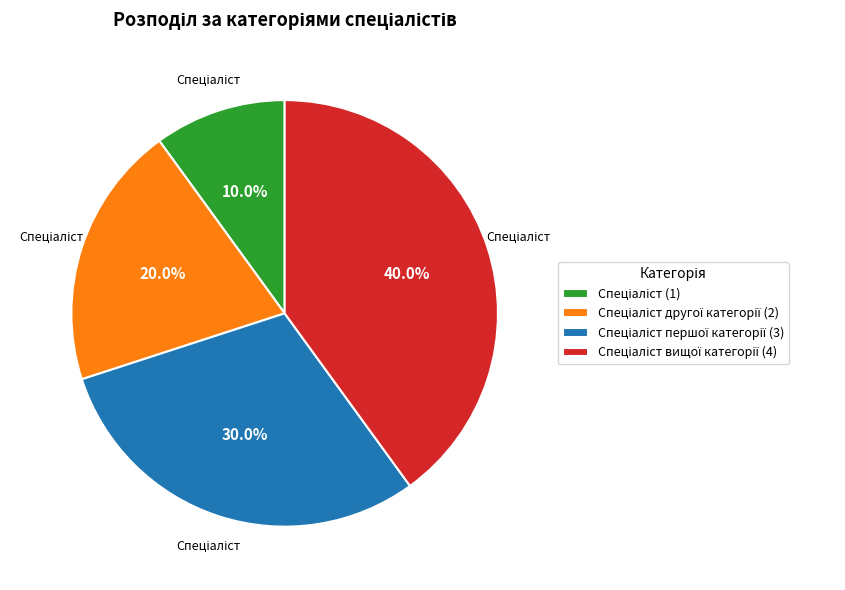

Is there a majority slice in this chart?

No